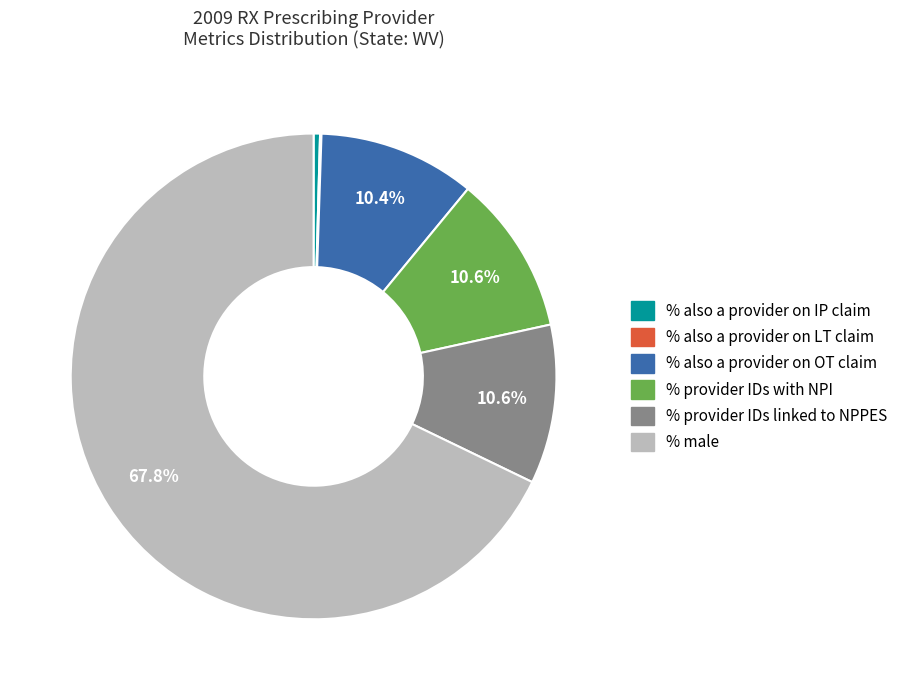

Which has a higher value, % also a provider on OT claim or % male?

% male